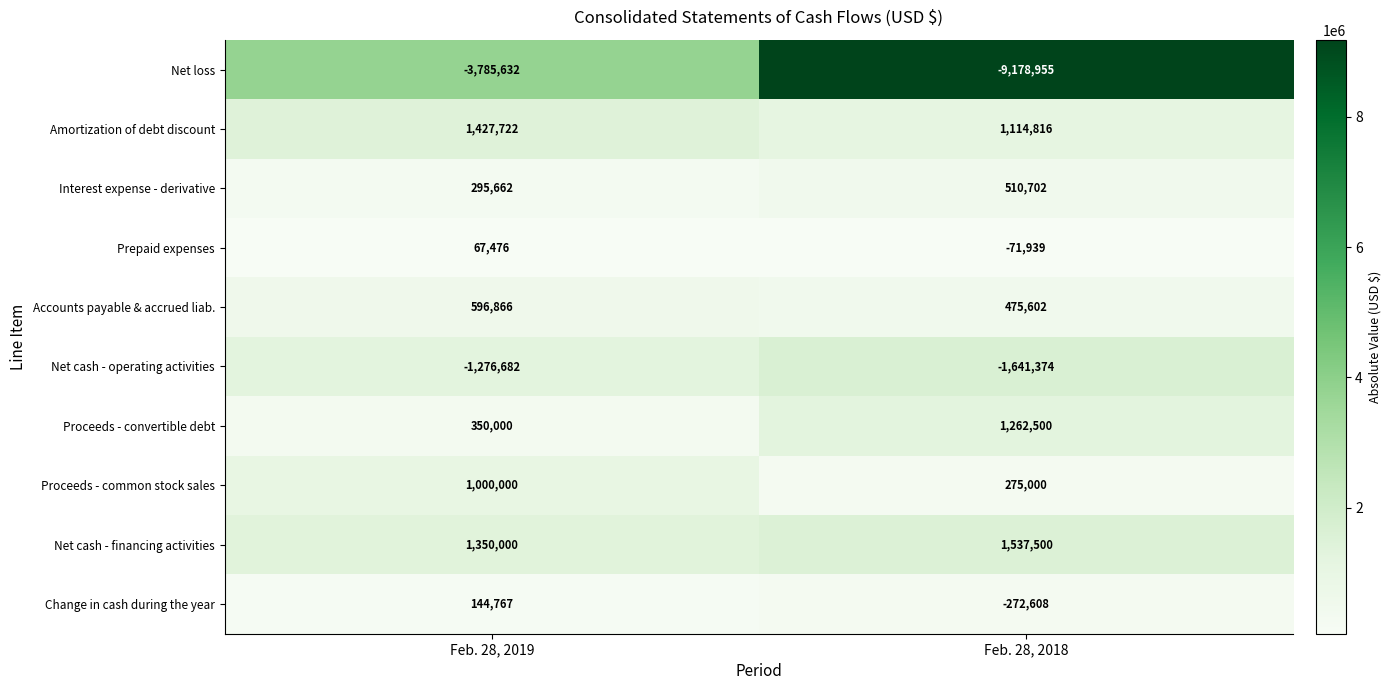

List the labels in order of Change in cash during the year value, largest first.

Feb. 28, 2019, Feb. 28, 2018